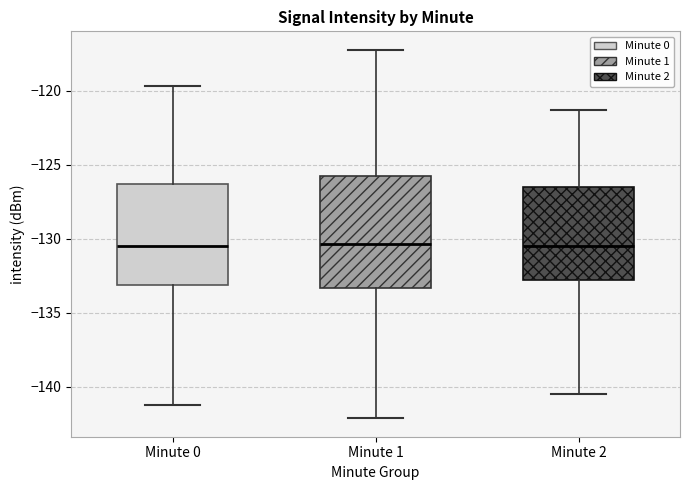

Reading left to right, read every box against the y-axis: the position of its median line, the range the box covers, and the ends of its whiskers. The values are not printed on the chart, so give them approximately, as read against the axis.

Minute 0: median -130.5, box -133.0 to -126.5, whiskers -141.5 to -119.5
Minute 1: median -130.5, box -133.5 to -126.0, whiskers -142.0 to -117.0
Minute 2: median -130.5, box -133.0 to -126.5, whiskers -140.5 to -121.5